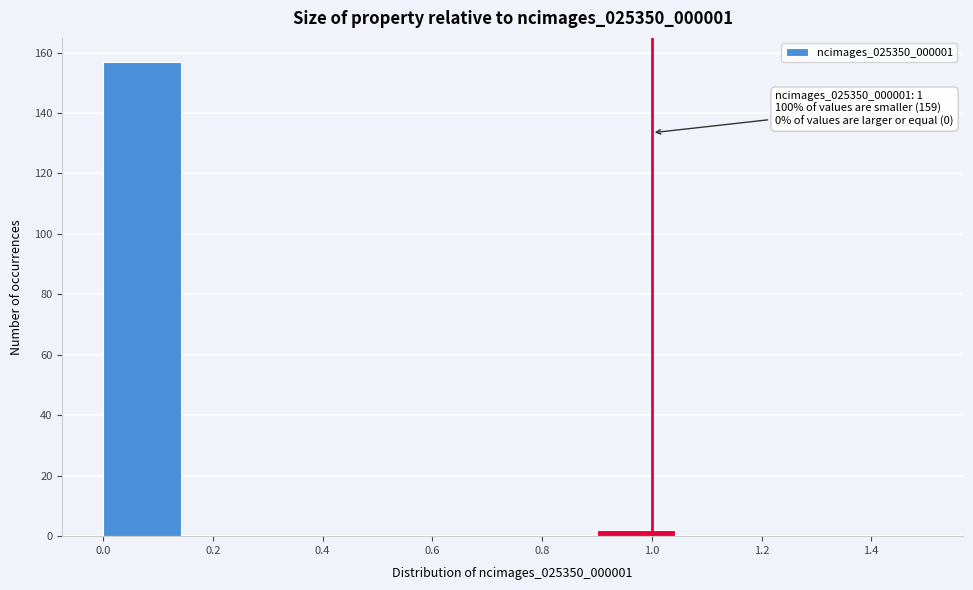

Over which range of the x-axis is the bar tallest?

0.00 to 0.15